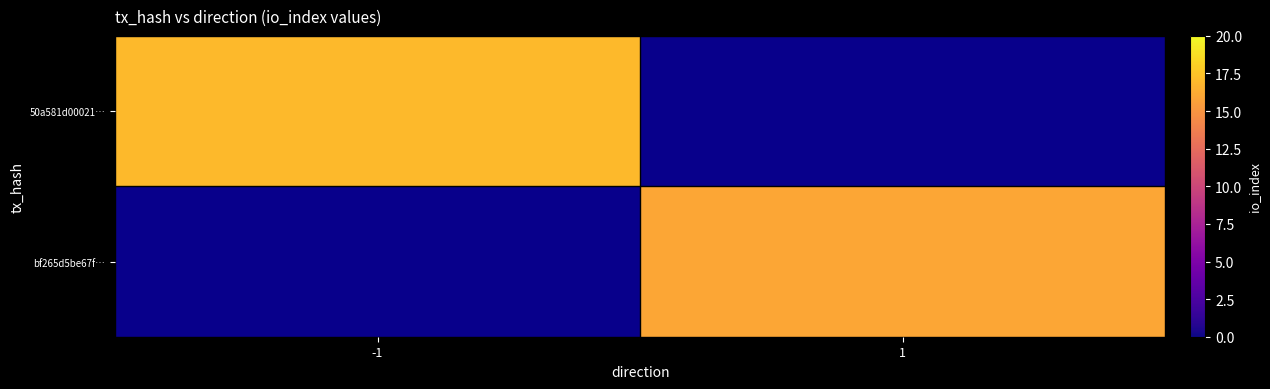

Which has a higher value, -1 or 1?

1